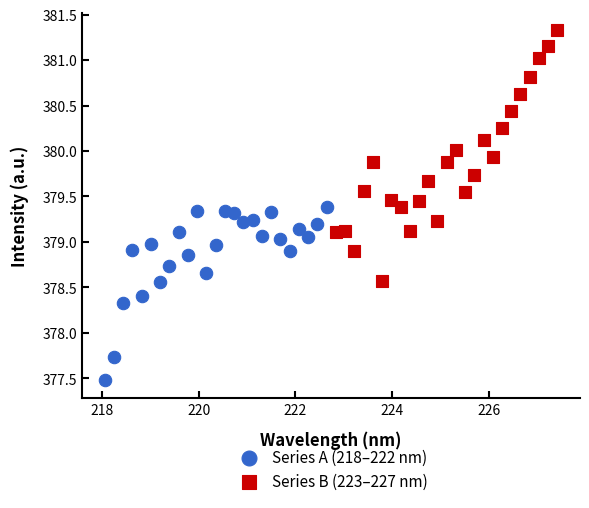

Which series has the widest spread of Y values?

Series B (223–227 nm)